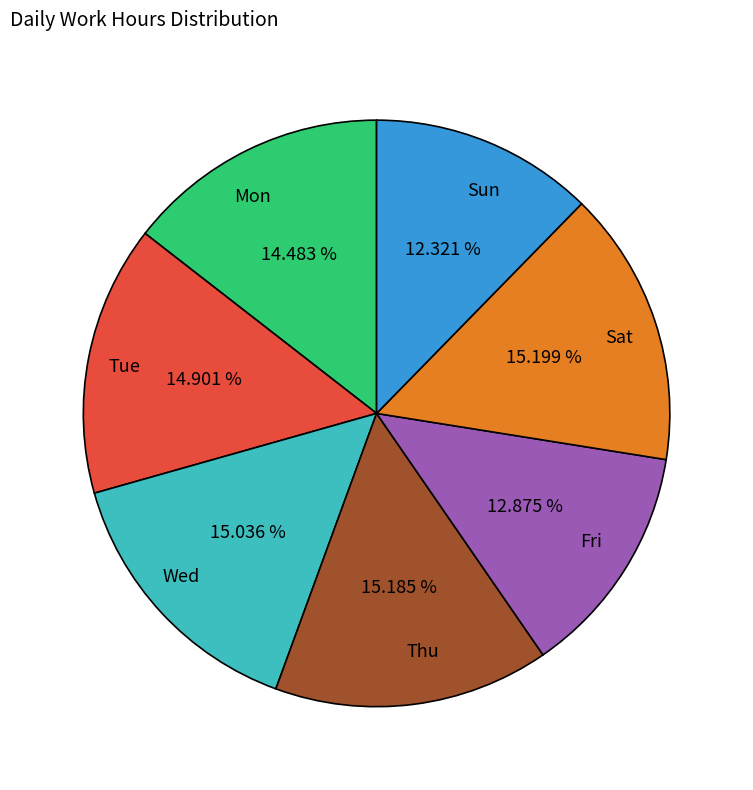

Is there a majority slice in this chart?

No